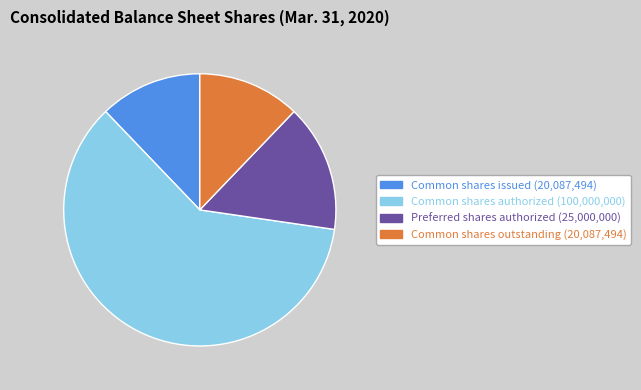

True or false: Common shares outstanding (20,087,494) accounts for 1% of the total.

False